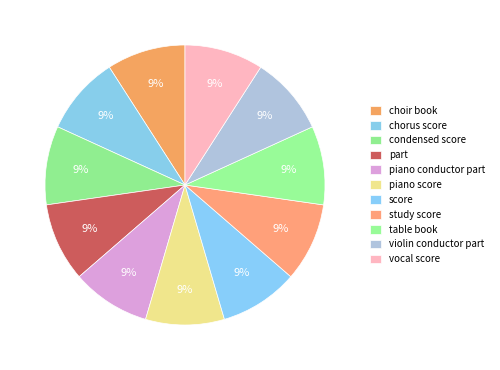

Does choir book account for over 50% of the chart?

No